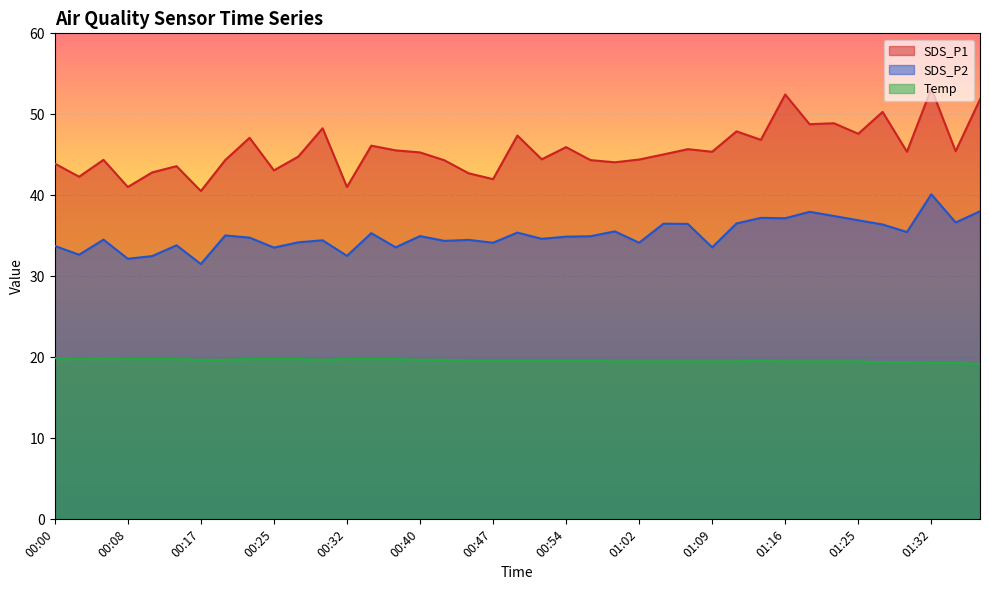

Does the chart display data point markers on the line(s)?

No